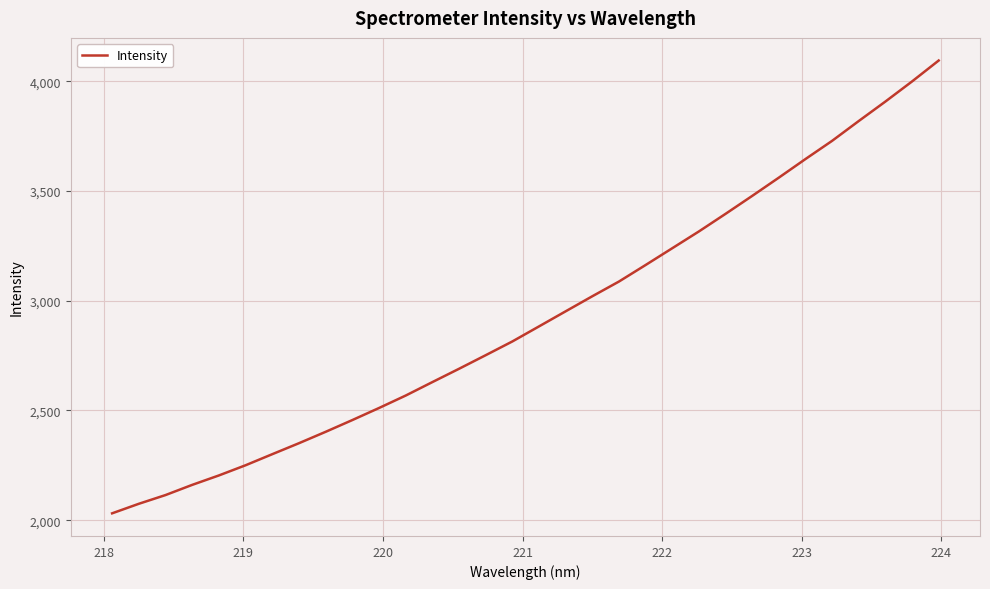

What is the difference between the maximum and minimum values?

2063.1